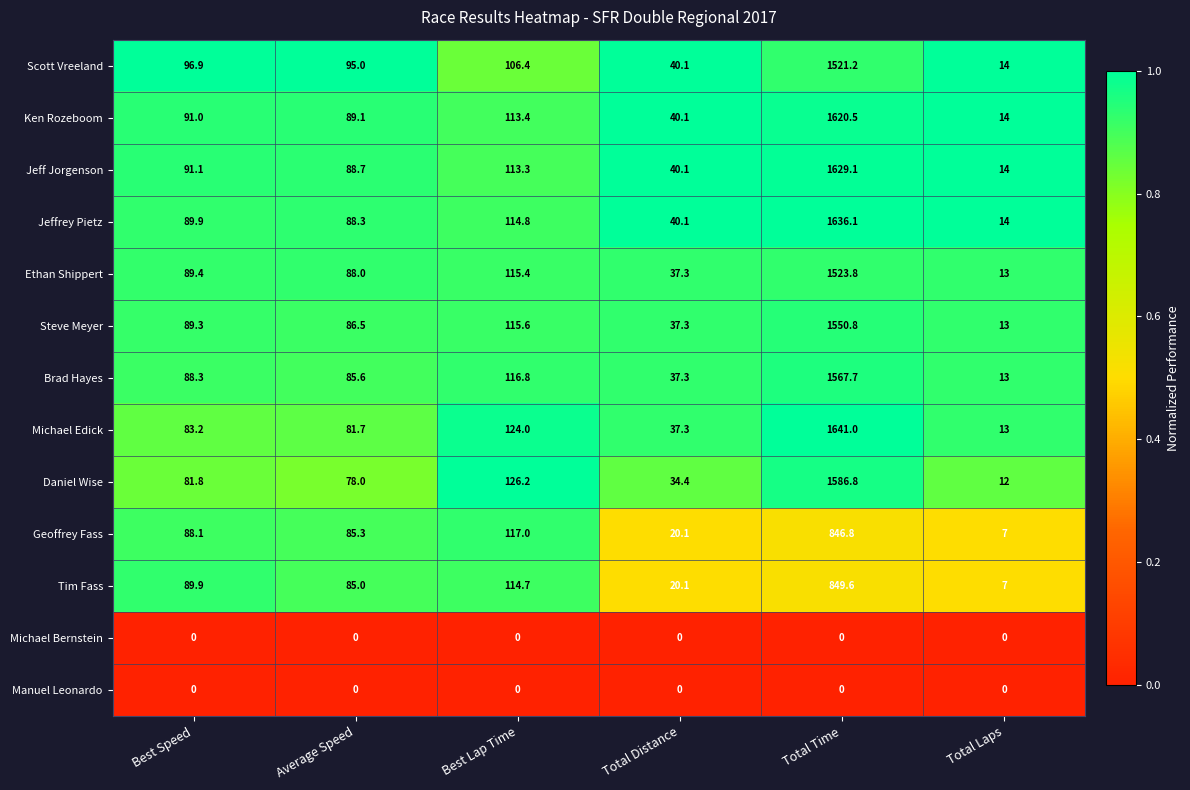

List the labels in order of Tim Fass value, largest first.

Total Time, Best Lap Time, Best Speed, Average Speed, Total Distance, Total Laps